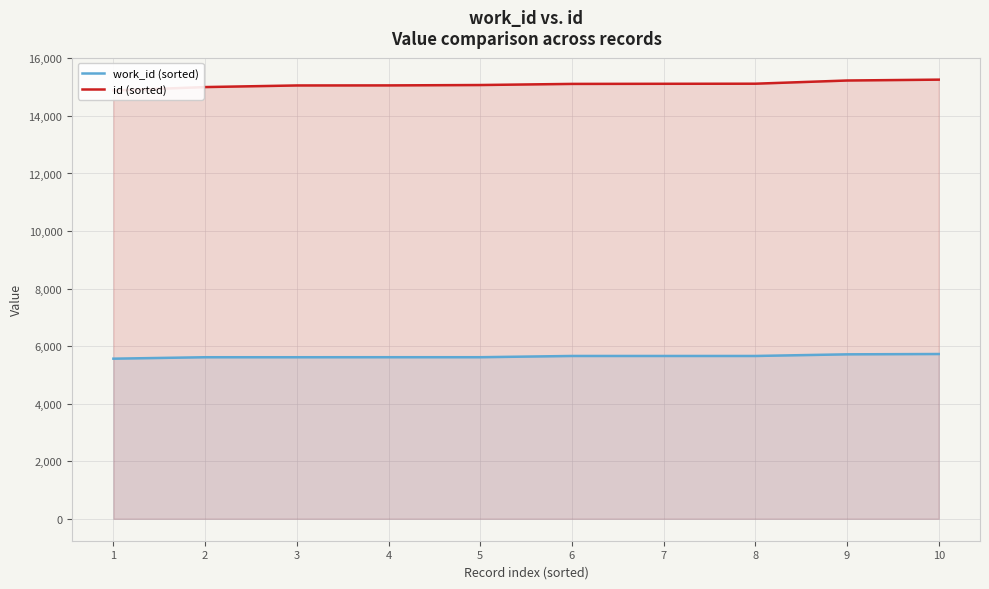

Rank the series by their maximum value, from highest to lowest.

id (sorted), work_id (sorted)